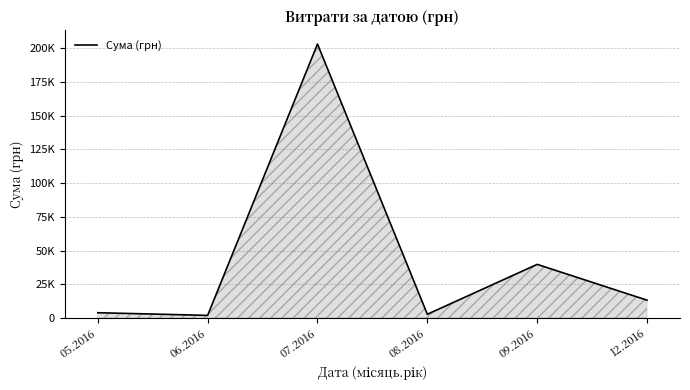

Reading right to left, extract all data points from this chart.

12.2016=13145.0	09.2016=39715.2	08.2016=2689.6	07.2016=203240.9	06.2016=1853.0	05.2016=3838.1